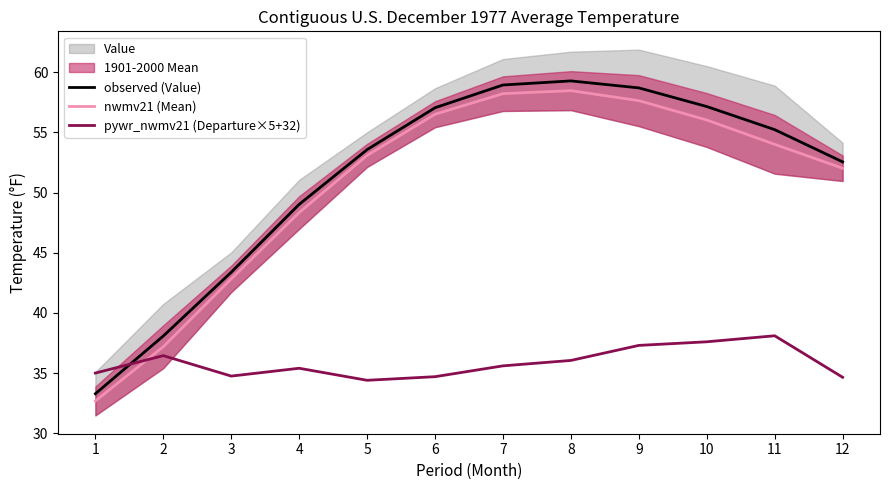

The value of pywr_nwmv21 (Departure×5+32) at 12 is 21.0. True or false?

False